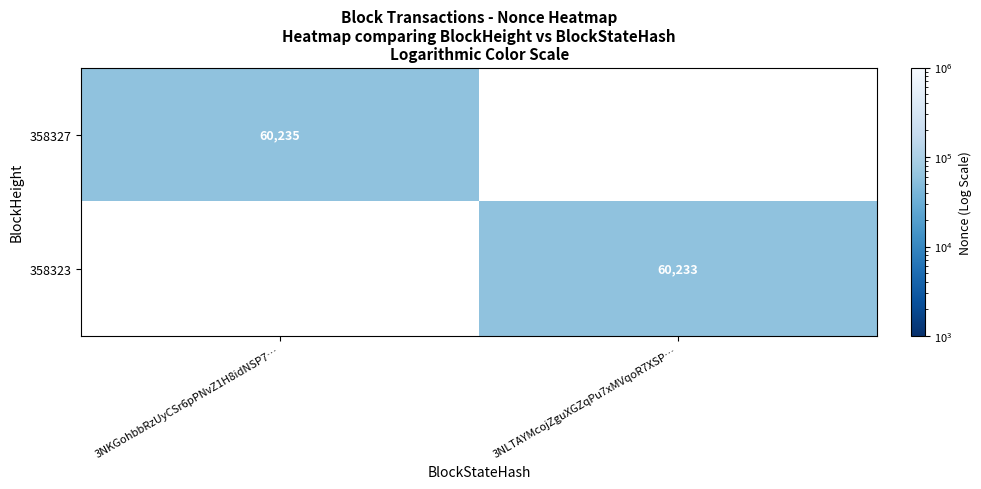

Is it true that 358327 equals 92566 at 3NKGohbbRzUyCSr6pPNvZ1H8idNSP7…?

False